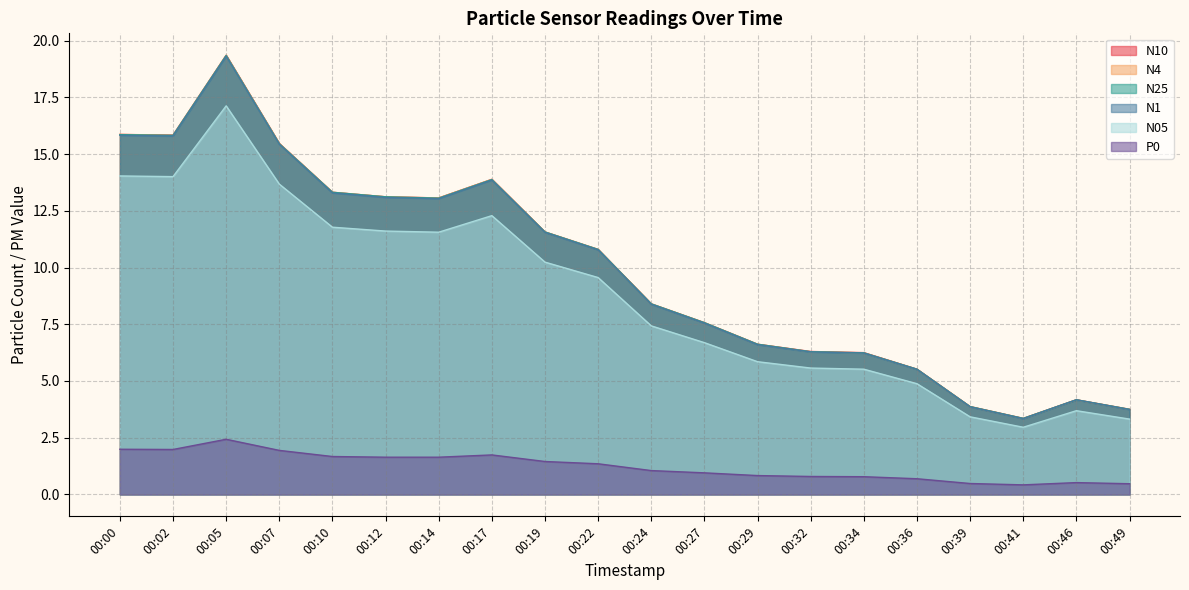

Which series changed the most between 00:02 and 00:14?

N10